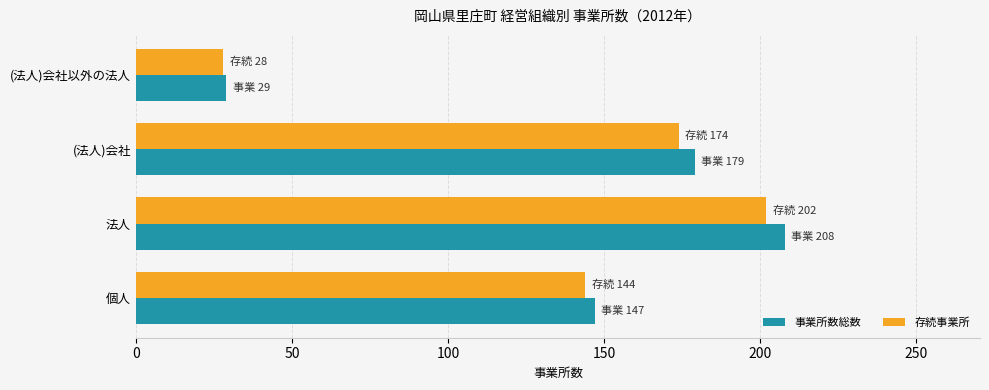

Rank the series by their maximum value, from highest to lowest.

事業所数総数, 存続事業所